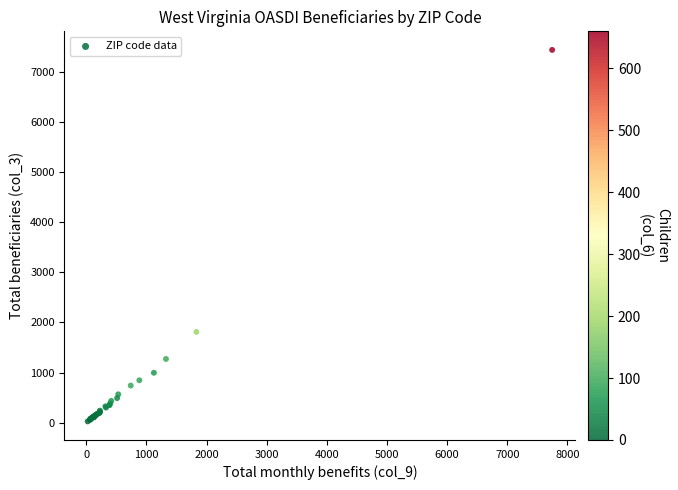

What Y value in the scatter plot is closest to 3730?

1810